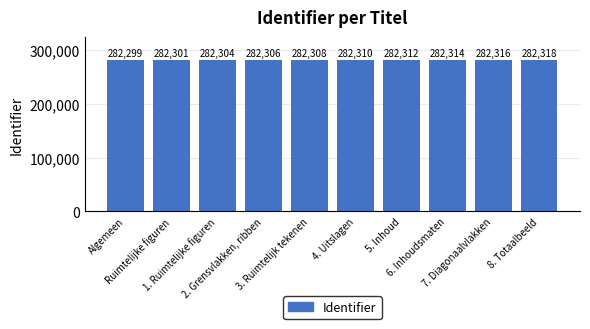

What is the ratio of the value at Algemeen to the value at Ruimtelijke figuren?

1.0